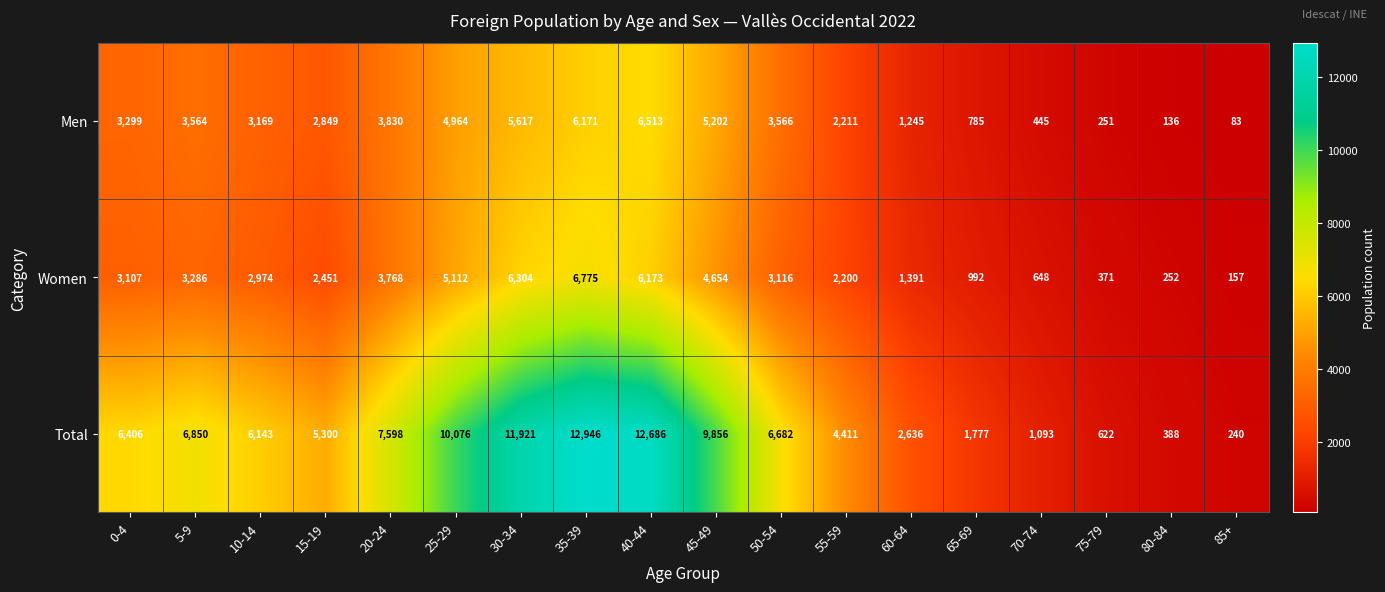

Where is Total nearest to the value 6593?

50-54